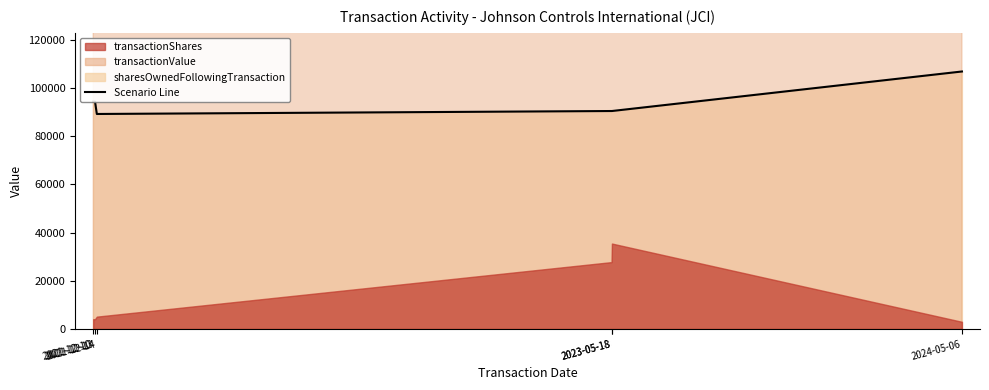

Rank the categories by value from lowest to highest.

2021-12-14, 2023-05-18, 2023-05-18, 2021-12-10, 2021-12-13, 2024-05-06